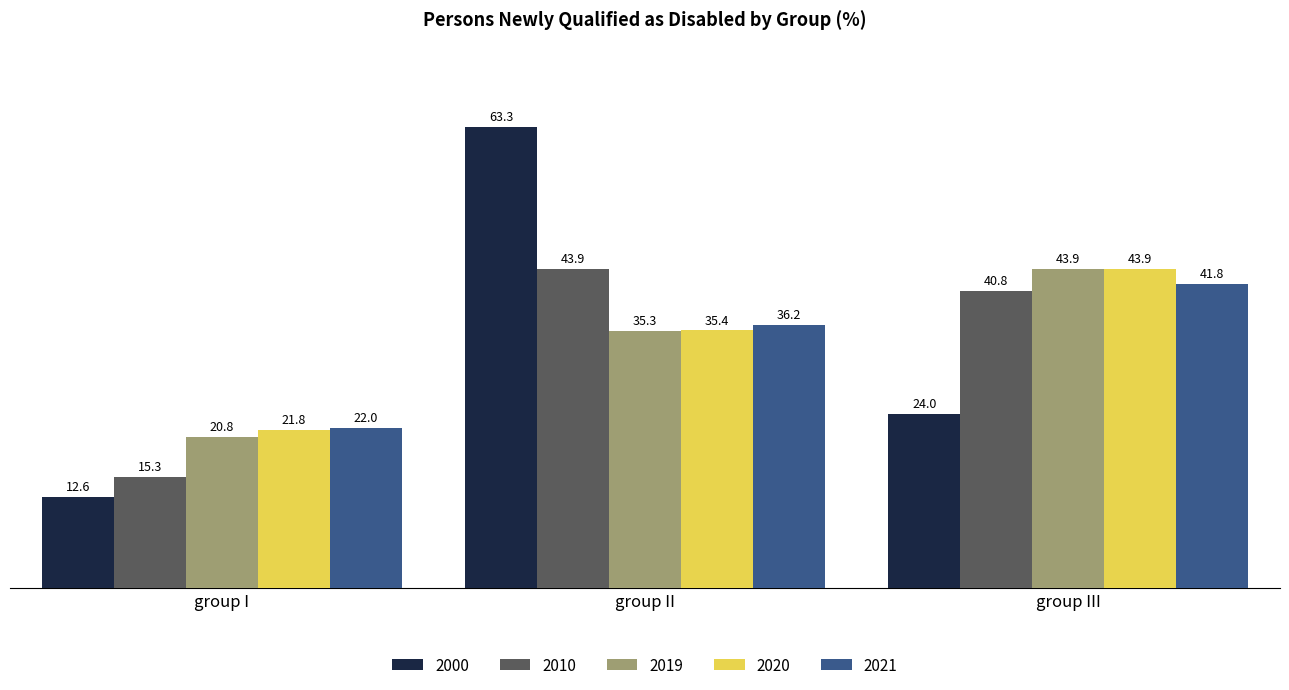

Rank the series at group I from highest to lowest value.

2021, 2020, 2019, 2010, 2000